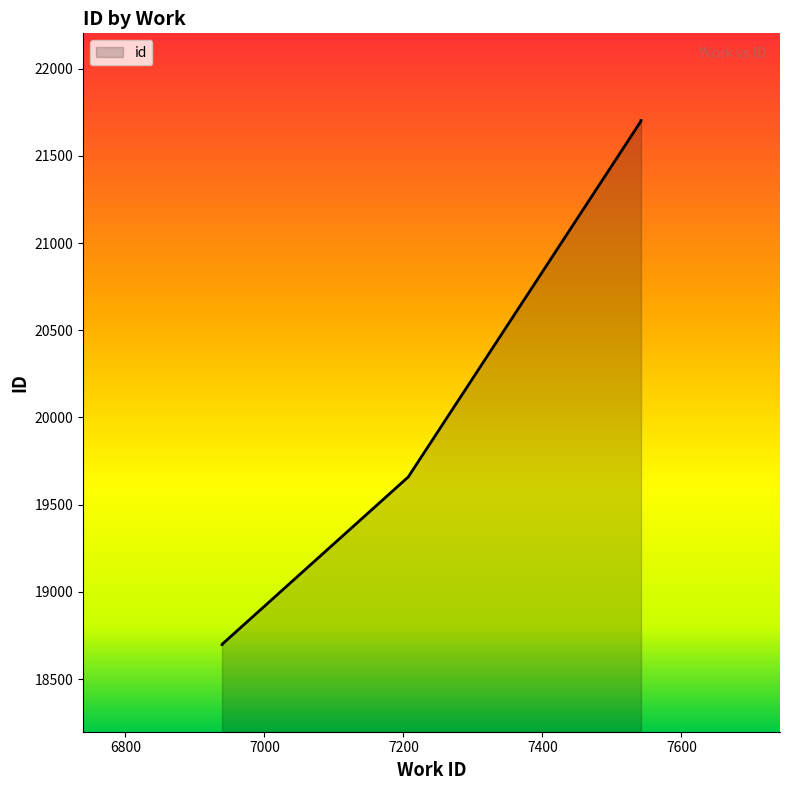

True or false: the data has more than 1 interior local peaks.

False